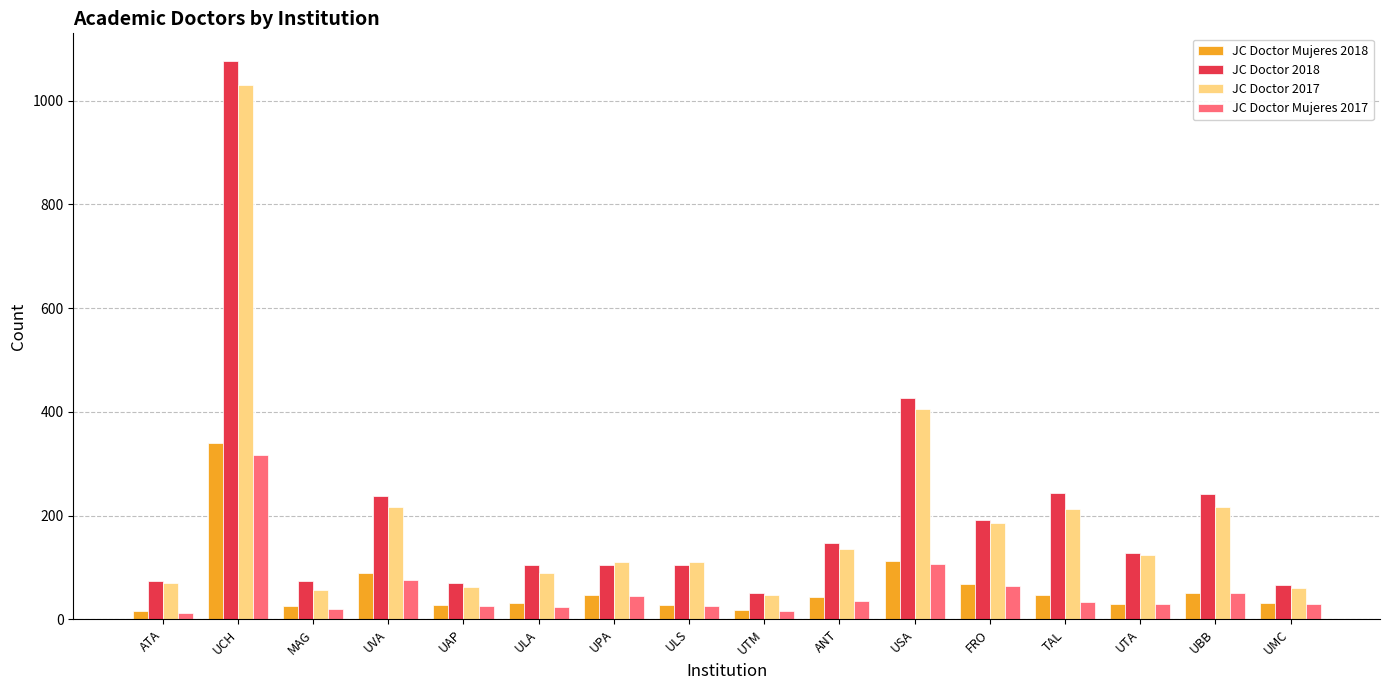

At which label is JC Doctor 2017 closest to 539?

USA